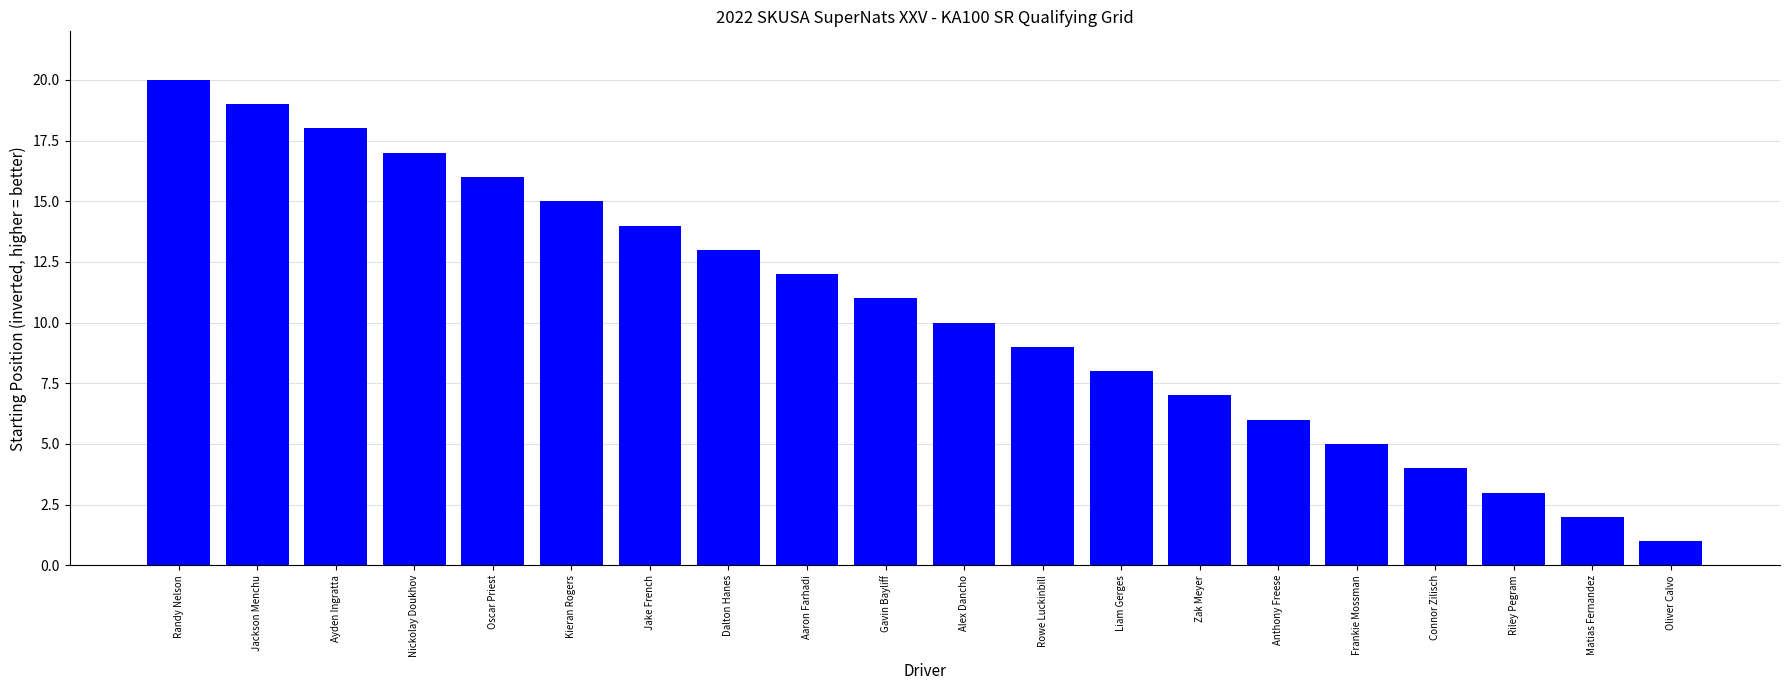

What is the value of the 13th bar from the left?

8